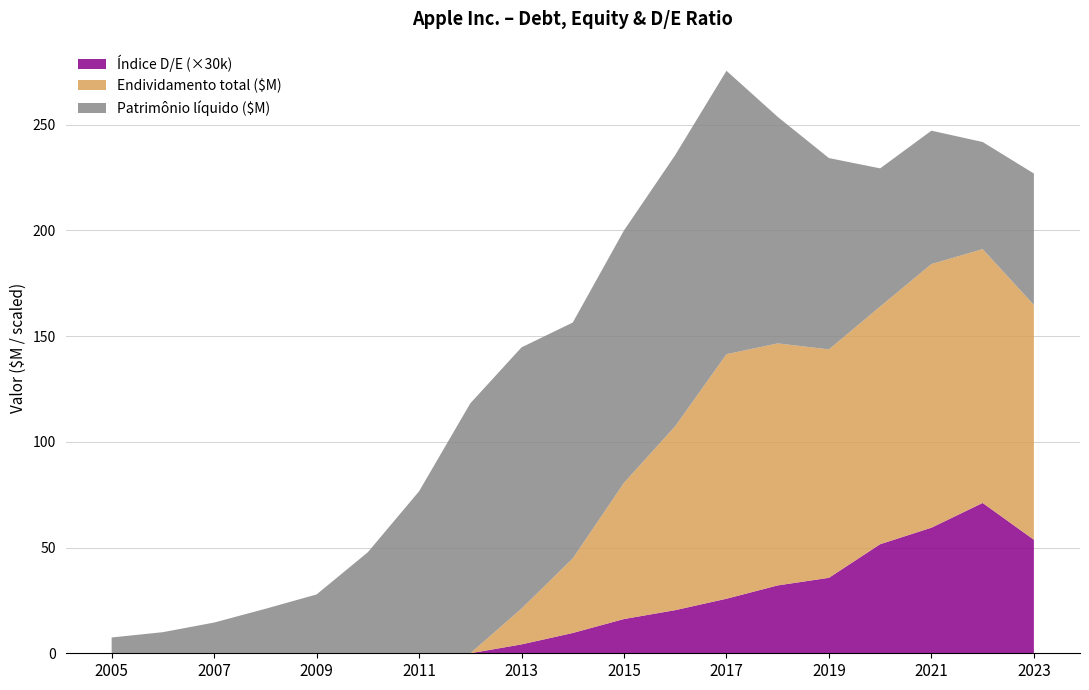

Reading left to right, what are all the values shown in this chart?

Patrimônio líquido: 2005=7466.0	2006=9984.0	2007=14532.0	2008=21030.0	2009=27832.0	2010=47791.0	2011=76615.0	2012=118210.0	2013=123549.0	2014=111547.0	2015=119355.0	2016=128249.0	2017=134047.0	2018=107147.0	2019=90488.0	2020=65339.0	2021=63090.0	2022=50672.0	2023=62146.0
Endividamento total: 2005=0.0	2006=0.0	2007=0.0	2008=0.0	2009=0.0	2010=0.0	2011=0.0	2012=0.0	2013=16960.0	2014=35295.0	2015=64462.0	2016=87032.0	2017=115680.0	2018=114483.0	2019=108047.0	2020=112436.0	2021=124719.0	2022=120069.0	2023=111088.0
Índice D/E: 2005=0.0	2006=0.0	2007=0.0	2008=0.0	2009=0.0	2010=0.0	2011=0.0	2012=0.0	2013=0.1	2014=0.3	2015=0.5	2016=0.7	2017=0.9	2018=1.1	2019=1.2	2020=1.7	2021=2.0	2022=2.4	2023=1.8